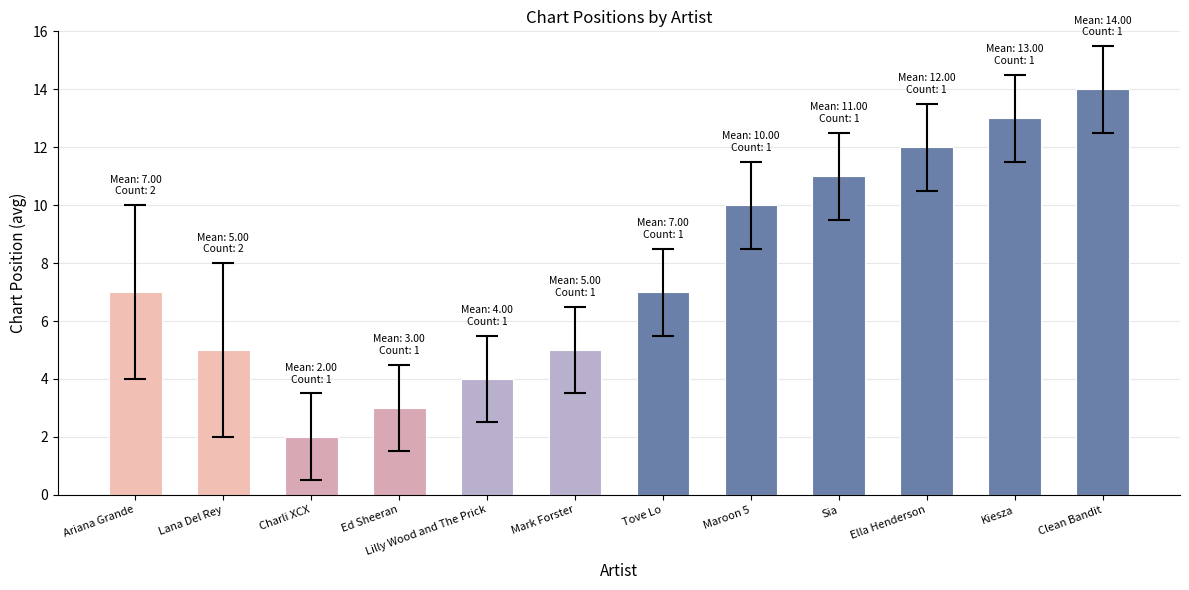

What is the maximum value shown in the chart?

14